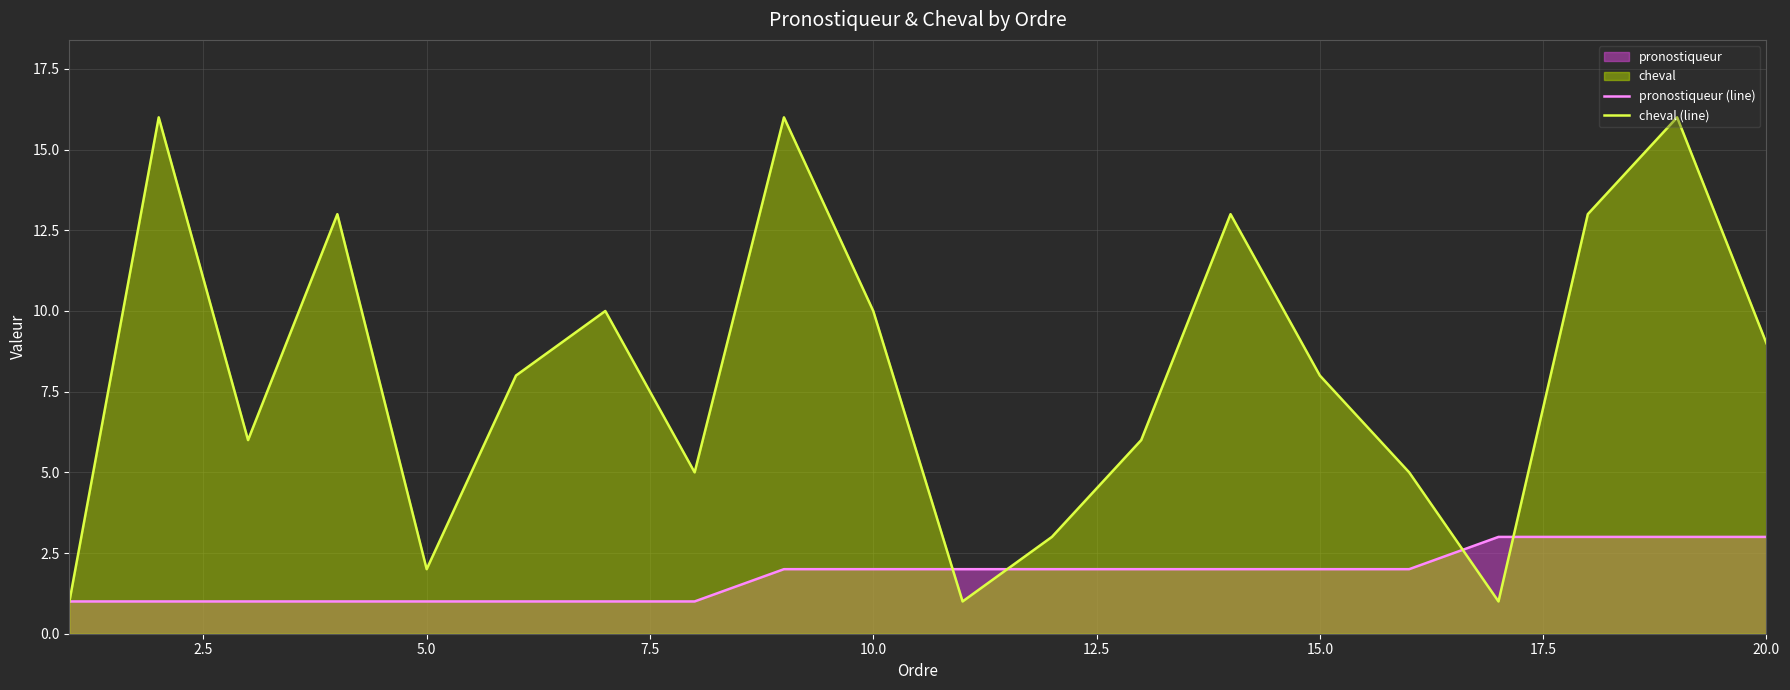

Which series has the largest range (max minus min)?

cheval (line)